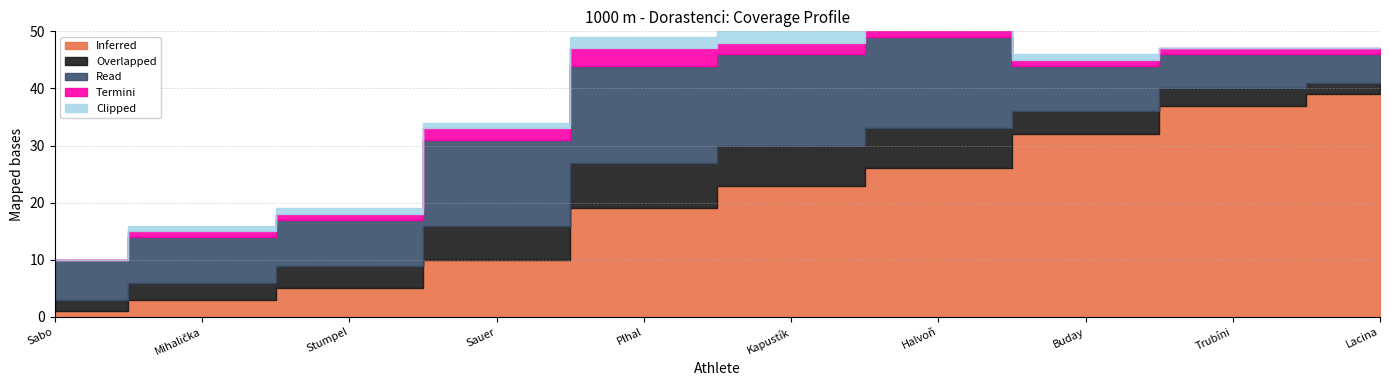

How many data points in Overlapped are above 4?

4